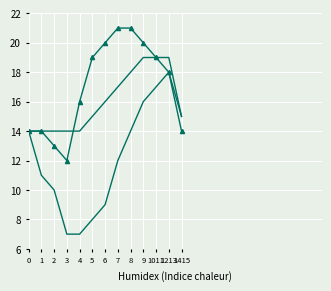

Reading left to right, what are all the values shown in this chart?

Montant Total: 14	14	13	12	16	19	20	21	21	20	19	18	14
613500 Locations mobilières: 14	14	14	14	14	15	16	17	18	19	19	19	15
Dont TVA: 14	11	10	7	7	8	9	12	14	16	17	18	15